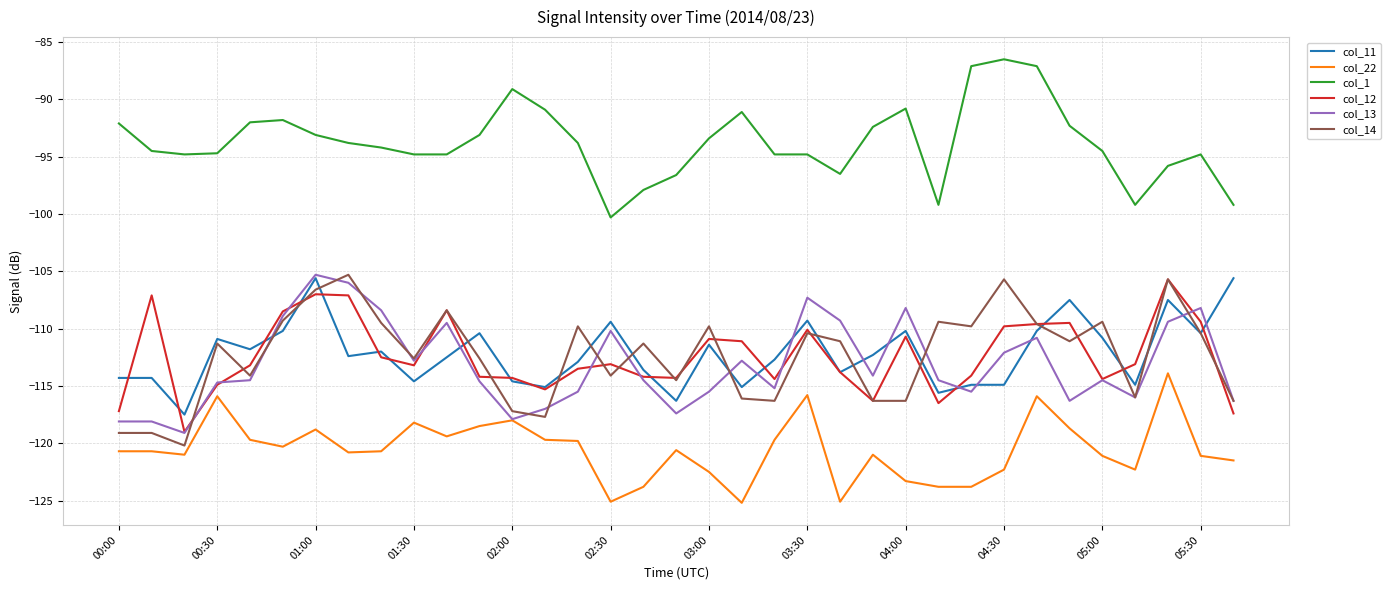

Which series has the largest total across all categories?

col_1